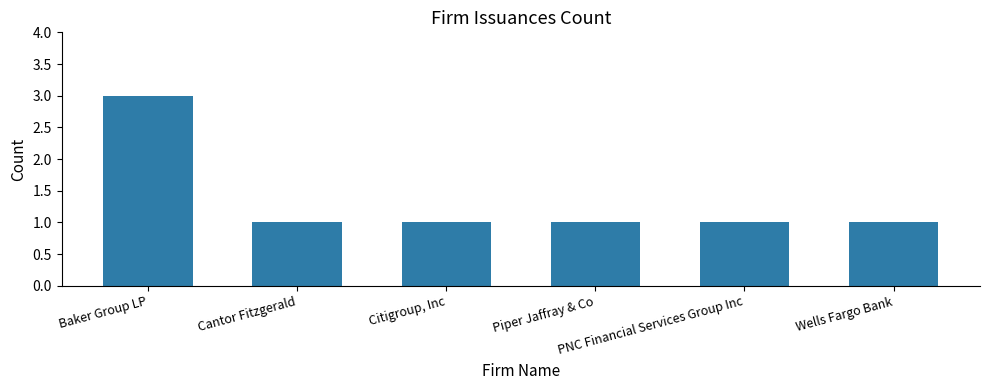

Between Baker Group LP and Wells Fargo Bank, which is larger?

Baker Group LP